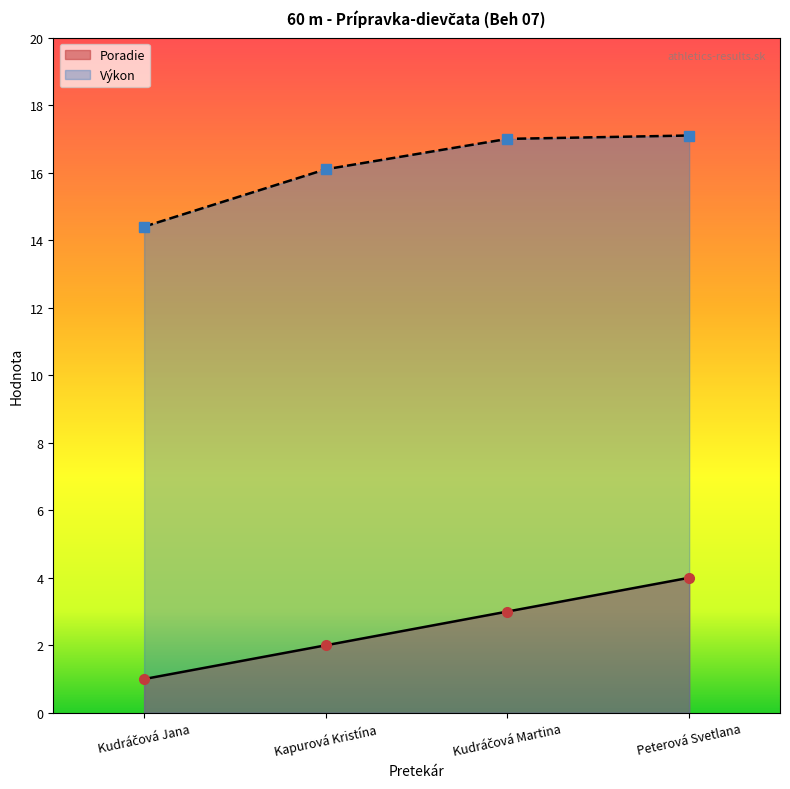

How many data points in Výkon are above 17?

1